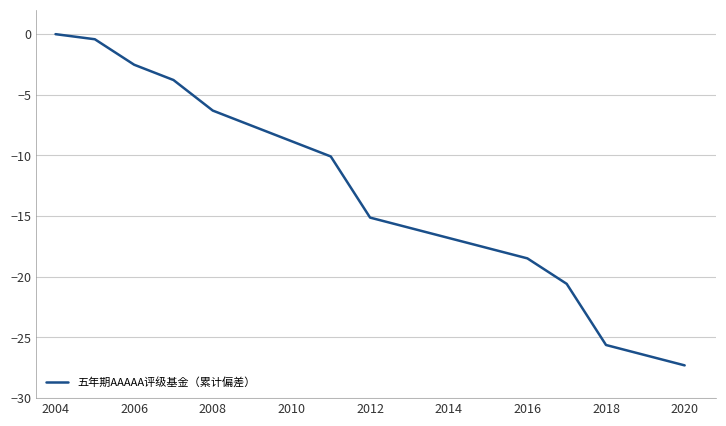

What is the average value?

-13.1